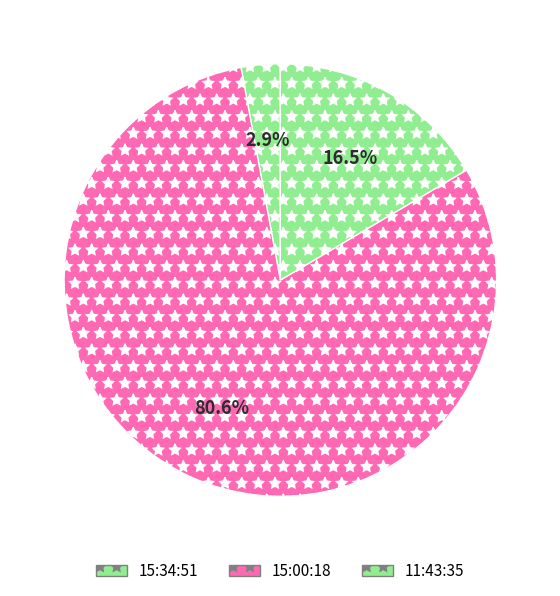

To the nearest percent, what percentage of the pie is 15:34:51?

3%